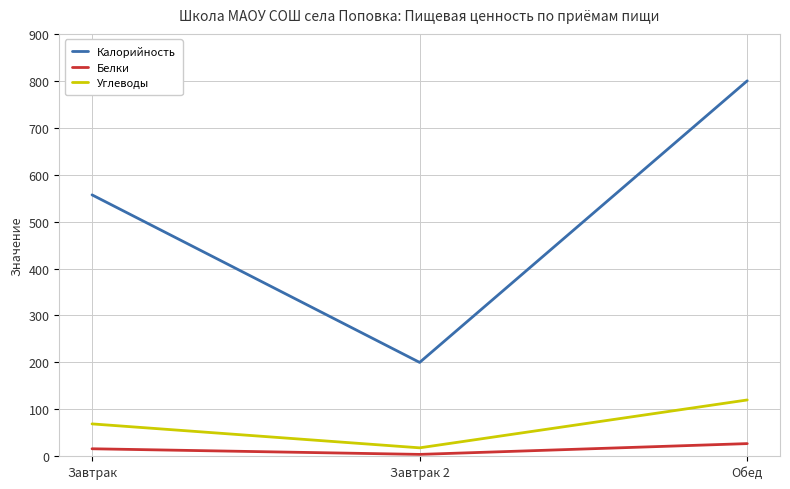

The value of Калорийность at Обед is 800. True or false?

True